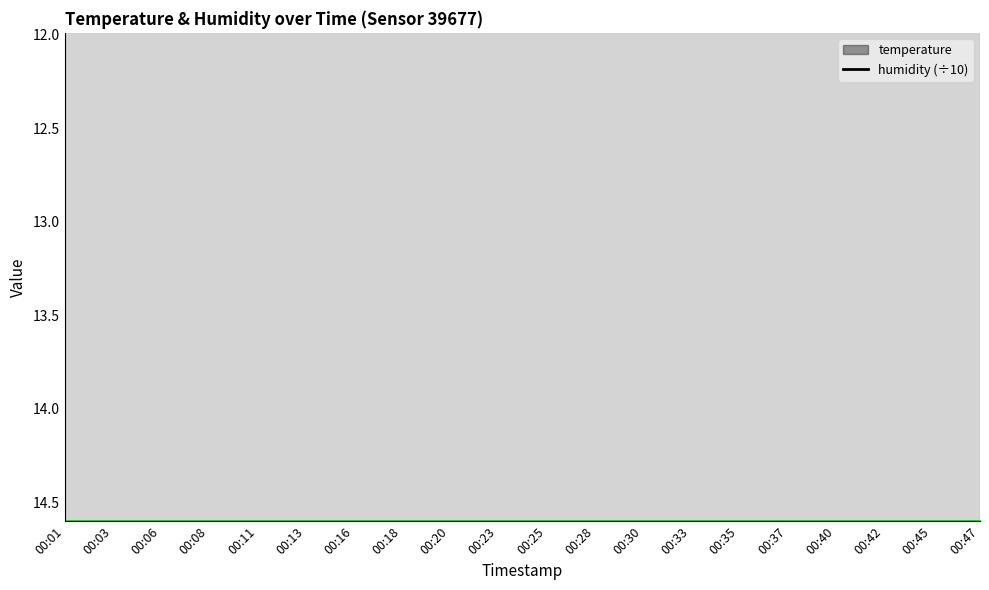

Reading left to right, transcribe all the data shown in this chart.

15.3	15.4	15.3	15.3	15.4	15.2	15.3	15.3	15.3	15.3	15.3	15.3	15.2	15.2	15.2	15.2	15.1	15.2	15.2	15.2